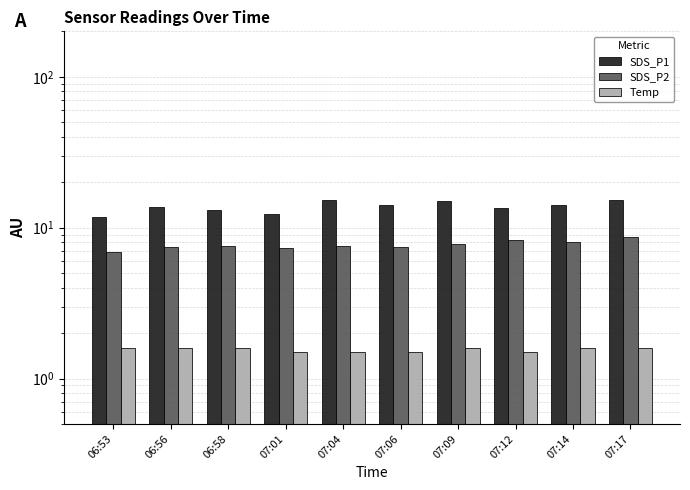

What is the value of the SDS_P2 bar at the 9th from the left?

8.1